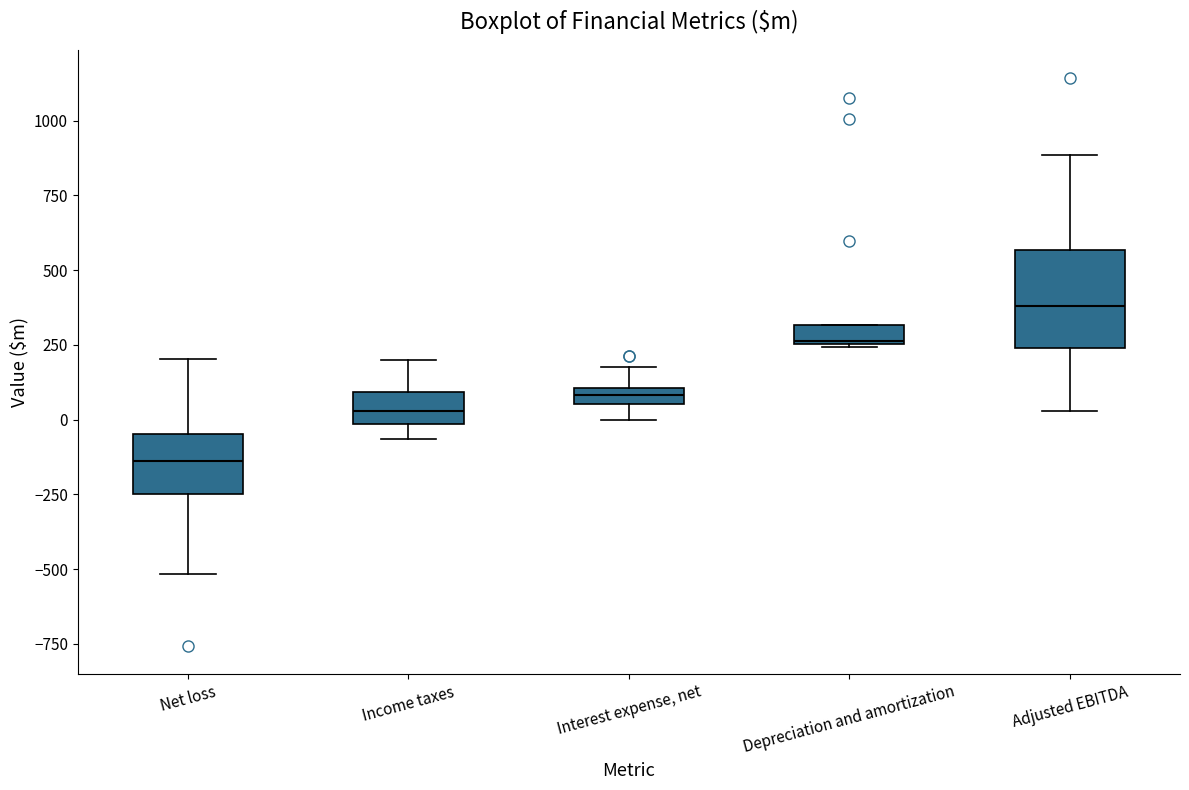

Where does the lower whisker of the box for Interest expense, net end on the y-axis? The values are not printed on the chart, so give them approximately, as read against the axis.

0